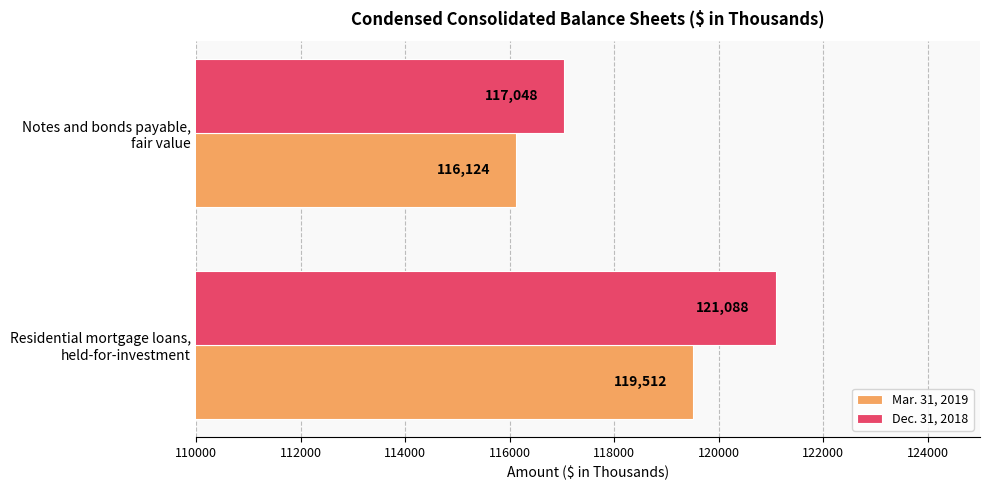

Which series has the largest range (max minus min)?

Dec. 31, 2018